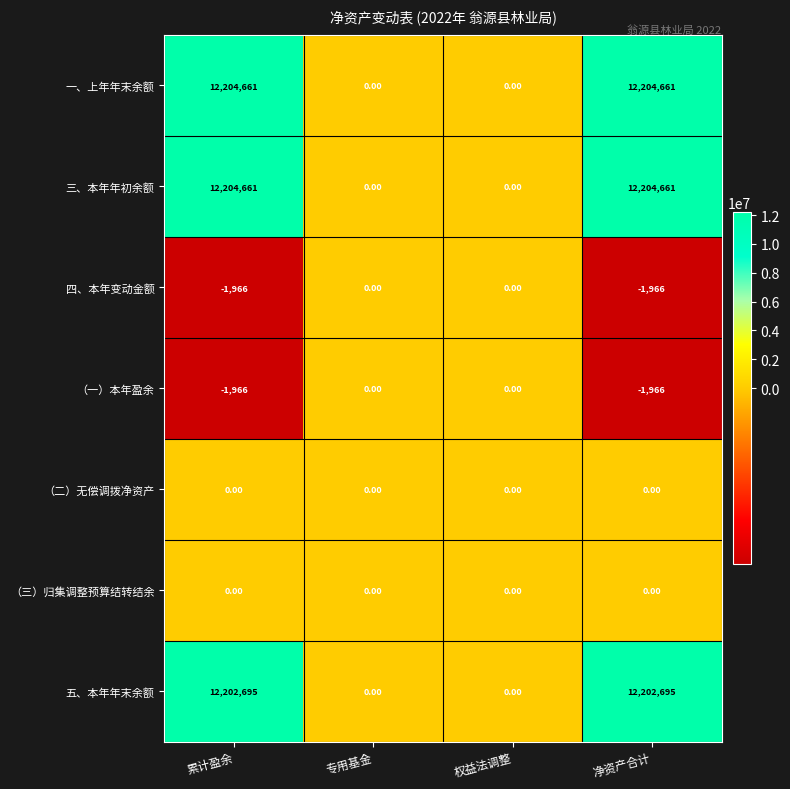

What is the spread (max minus min) of values at 累计盈余?

12206627